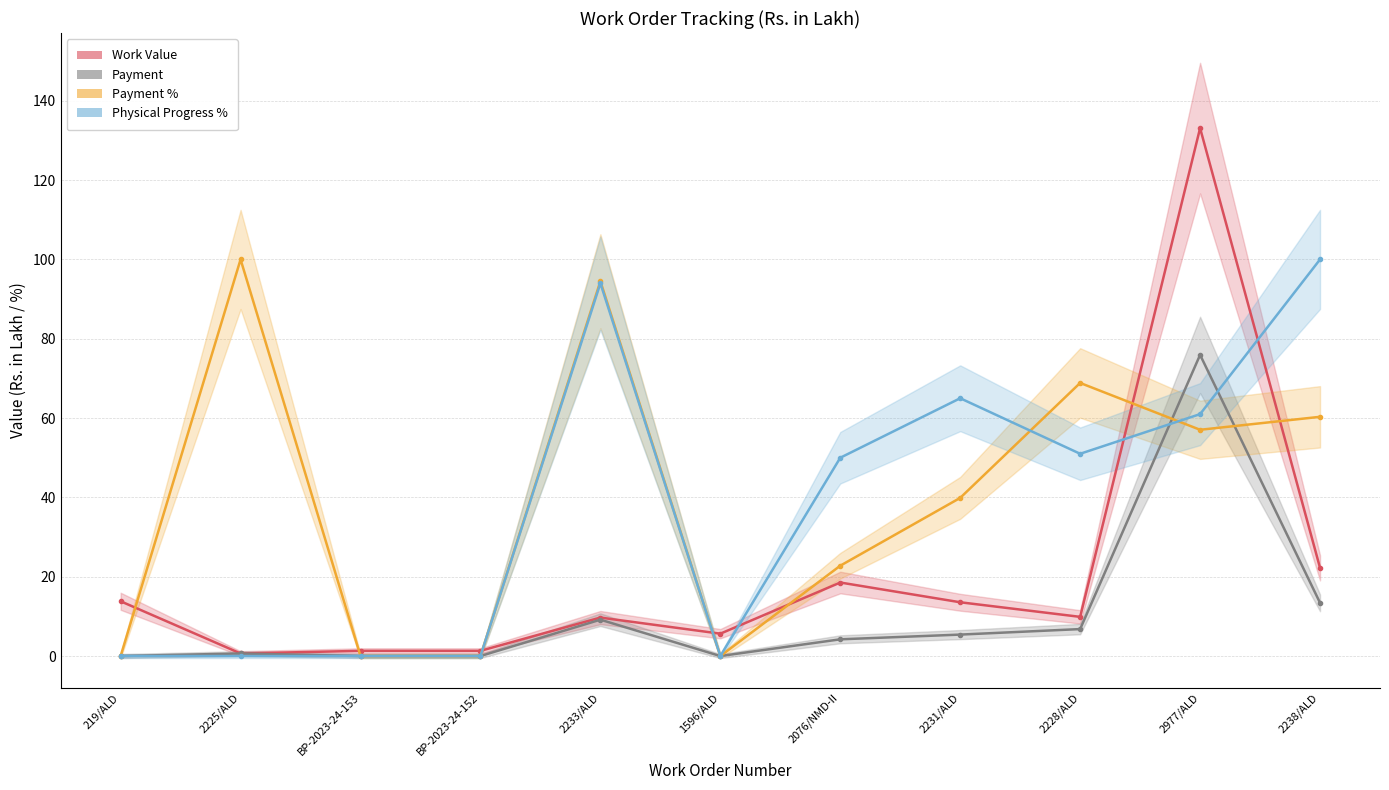

Rank the series at 2076/NMD-II from highest to lowest value.

Physical Progress %, Payment %, Work Value, Payment